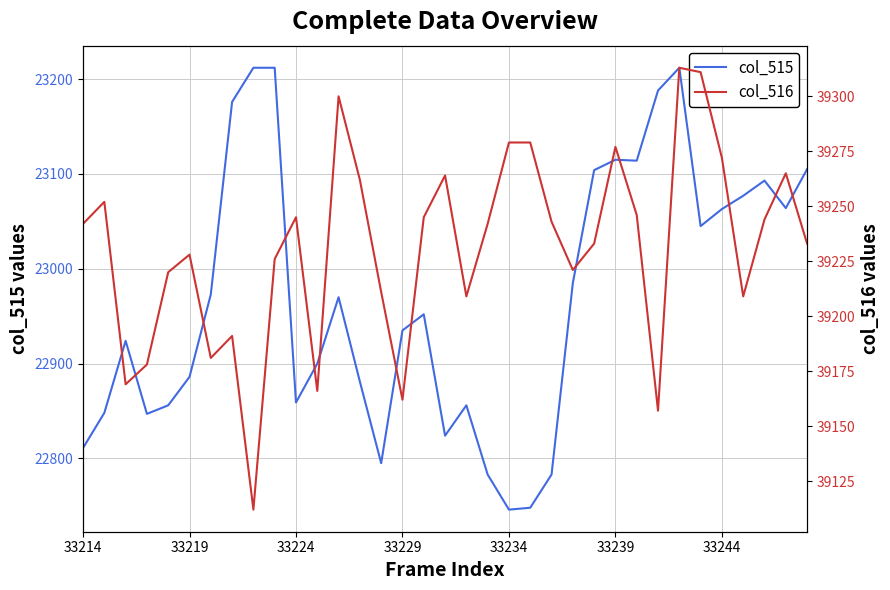

What is the minimum value for col_515?

22746